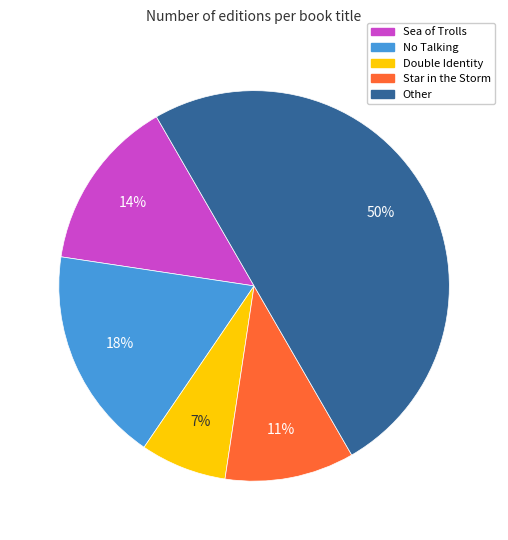

Do Sea of Trolls and Star in the Storm together represent more than half of the pie?

No